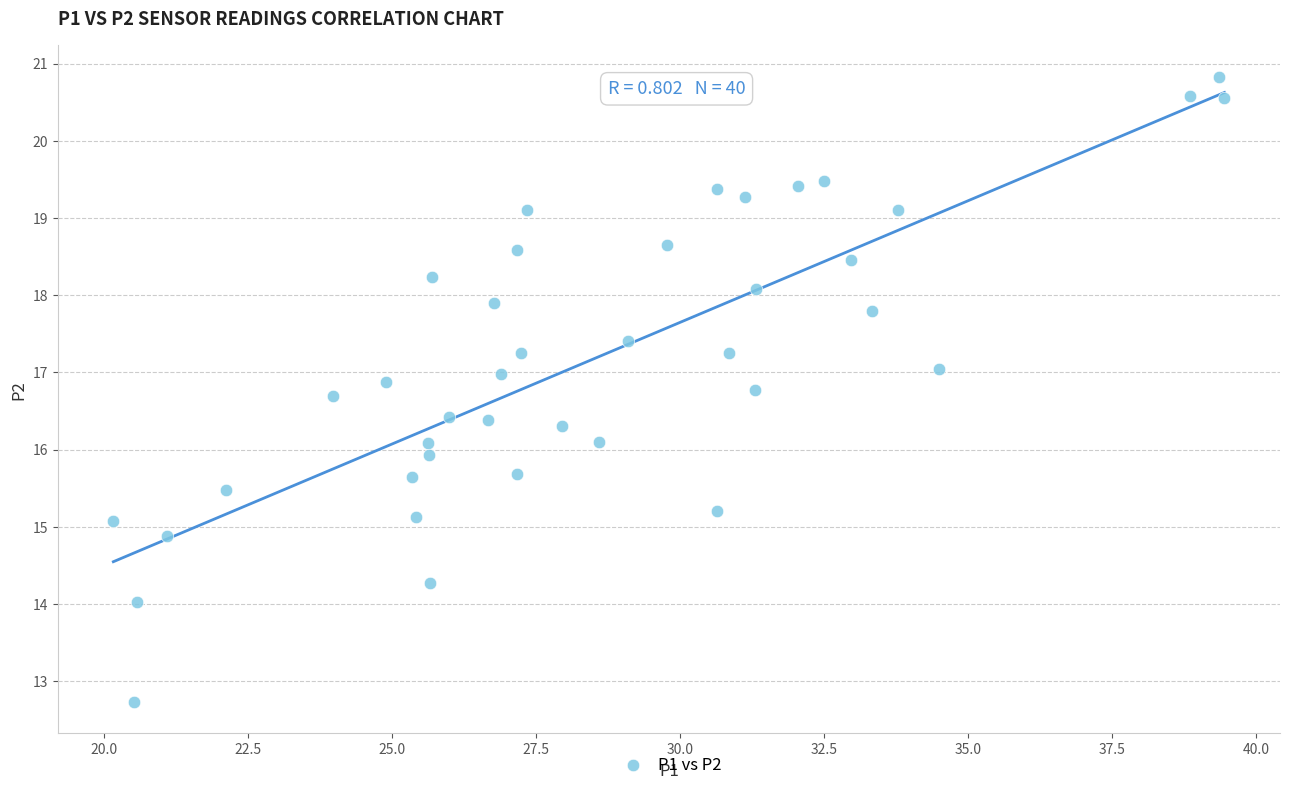

What is the range of Y values (max minus min)?

8.1